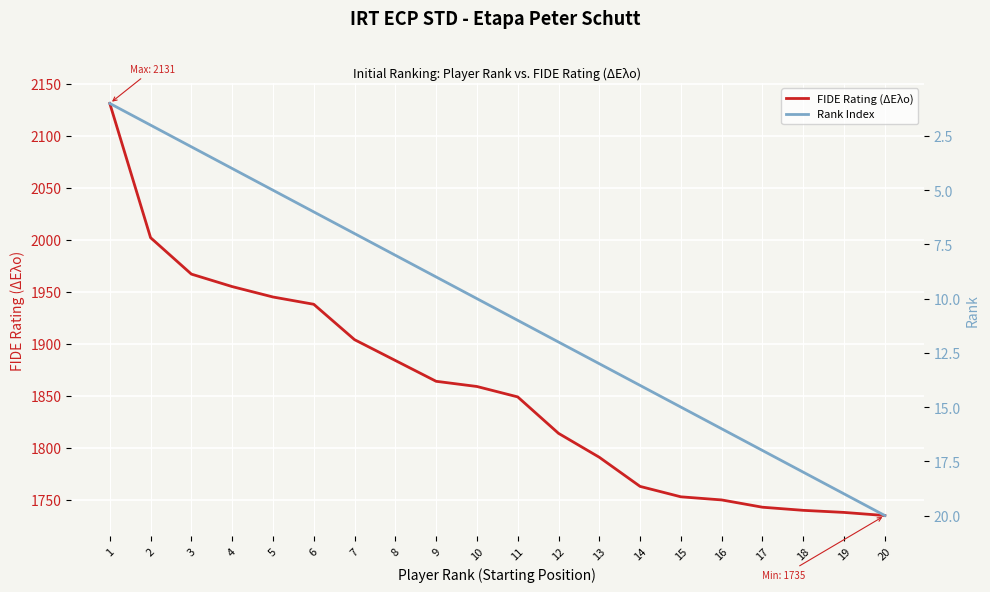

Reading right to left, list all the values displayed in this chart.

FIDE Rating (ΔΕλο): 20=1735	19=1738	18=1740	17=1743	16=1750	15=1753	14=1763	13=1791	12=1814	11=1849	10=1859	9=1864	8=1884	7=1904	6=1938	5=1945	4=1955	3=1967	2=2002	1=2131
Rank Index: 20=20	19=19	18=18	17=17	16=16	15=15	14=14	13=13	12=12	11=11	10=10	9=9	8=8	7=7	6=6	5=5	4=4	3=3	2=2	1=1